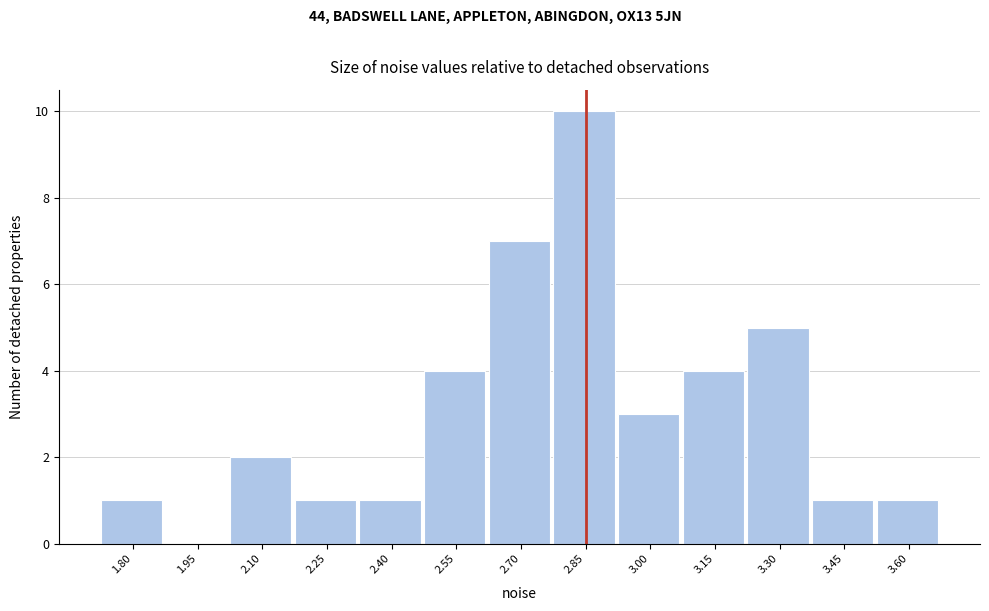

Reading left to right, extract all data points from this chart.

1.80=1	1.95=0	2.10=2	2.25=1	2.40=1	2.55=4	2.70=7	2.85=10	3.00=3	3.15=4	3.30=5	3.45=1	3.60=1